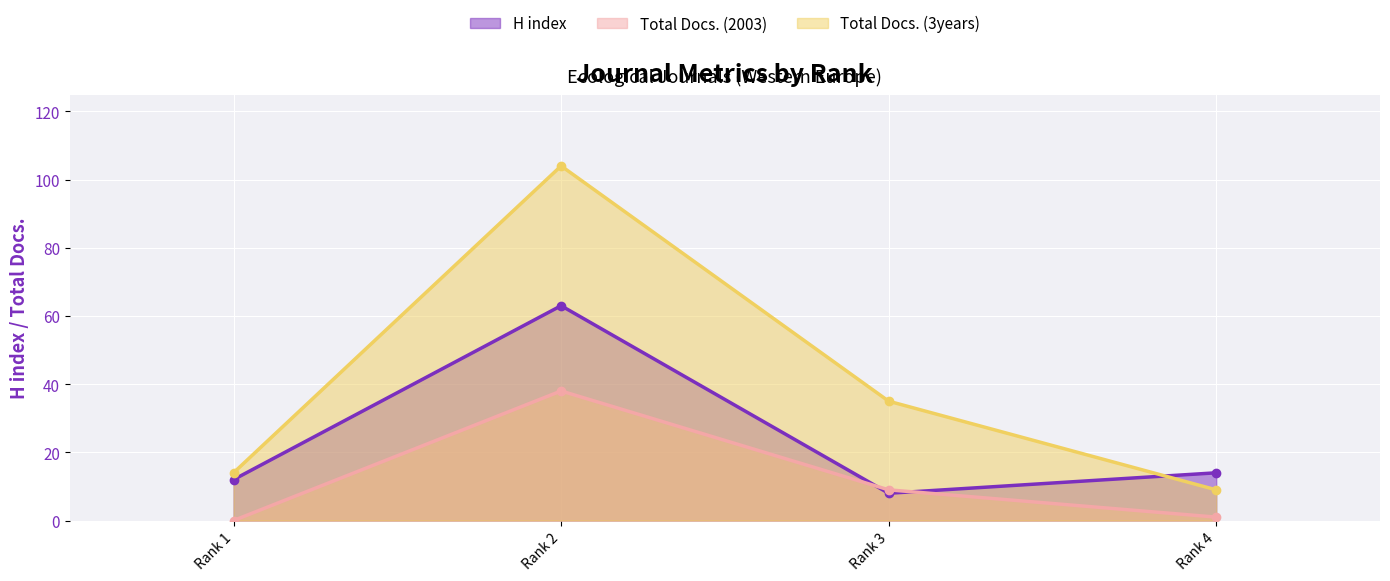

How many data points in Total Docs. (3years) are less than 35?

2